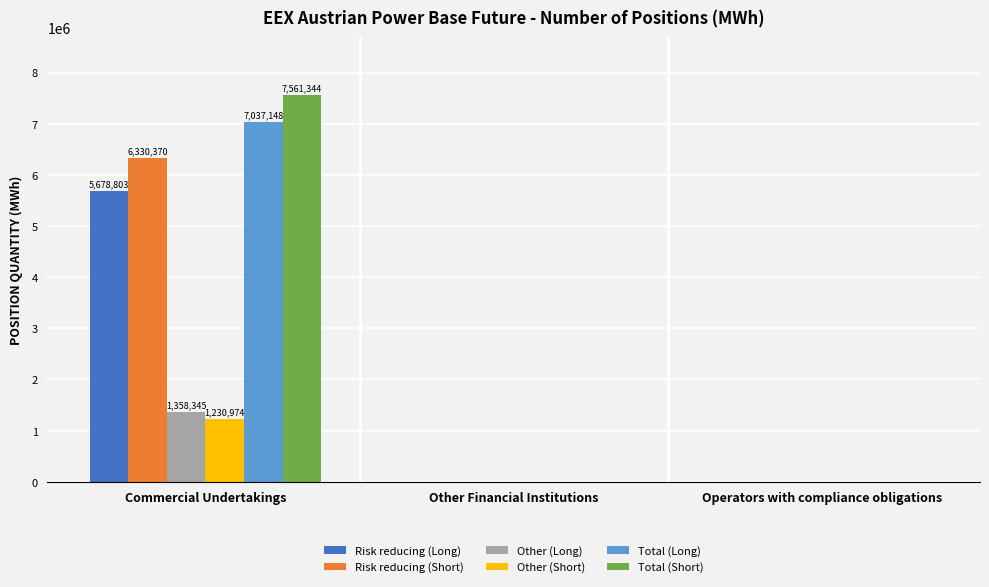

Which series has the largest total across all categories?

Total (Short)